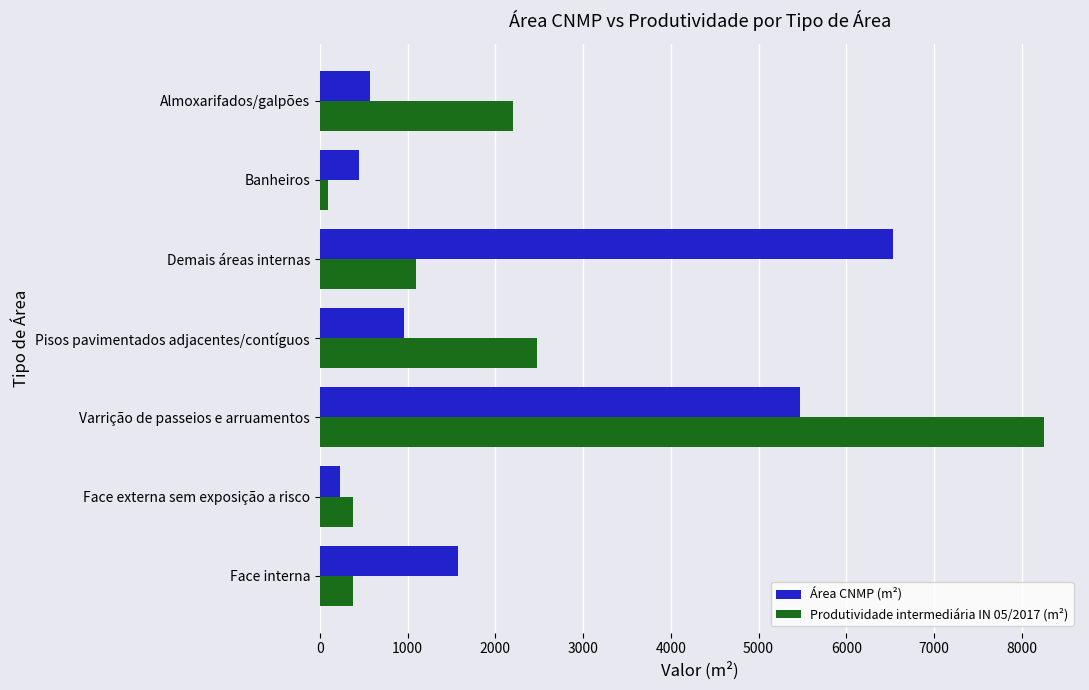

The Área CNMP (m²) series shows 1525.8 at Varrição de passeios e arruamentos. True or false?

False